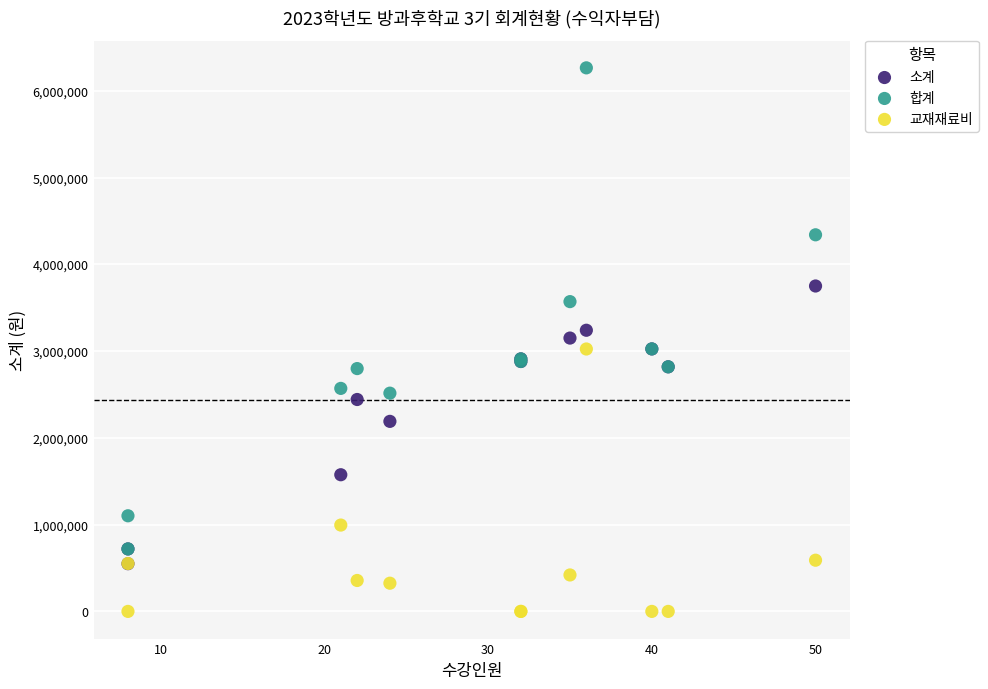

In the 합계 series, what Y value is closest to 3492000?

3570000